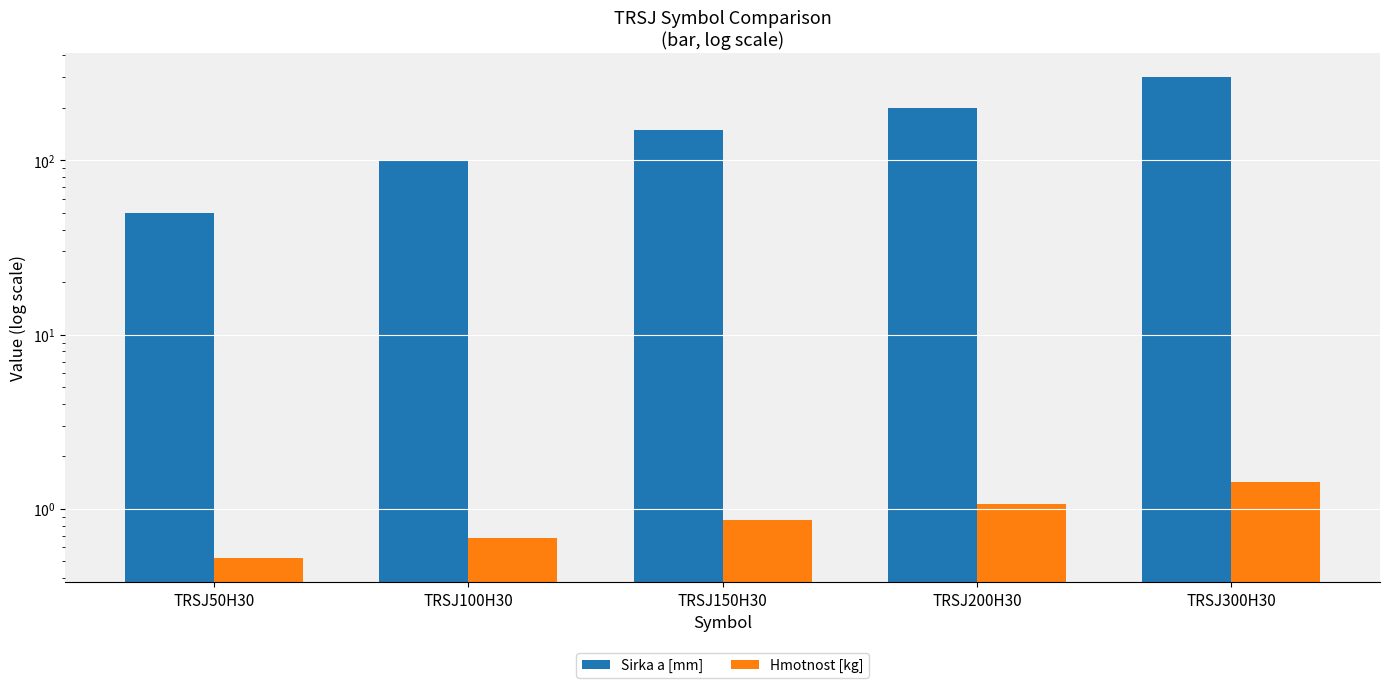

Between TRSJ100H30 and TRSJ300H30, which series saw the biggest shift?

Sirka a [mm]